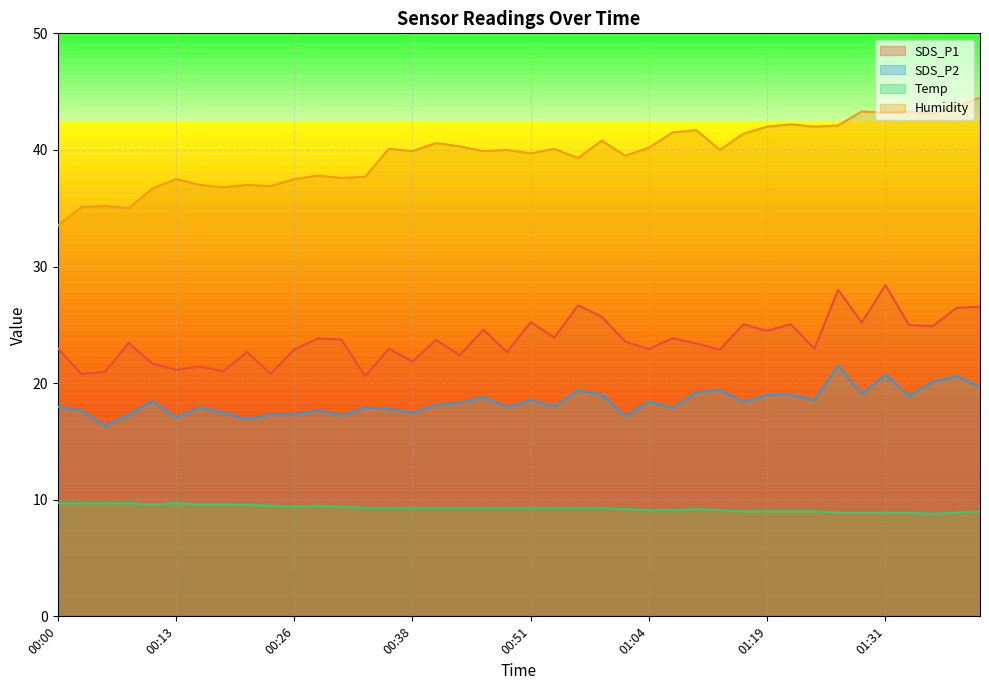

Which label corresponds to the largest value in the chart?

01:41